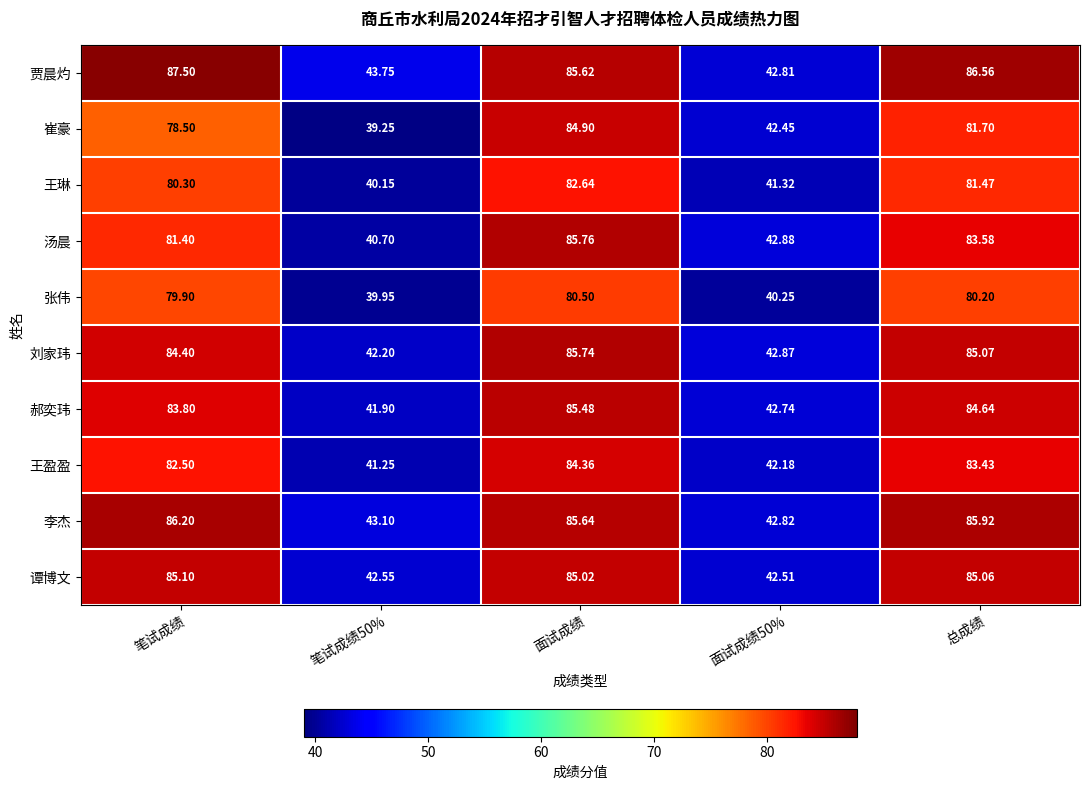

Which series has the largest range (max minus min)?

崔豪